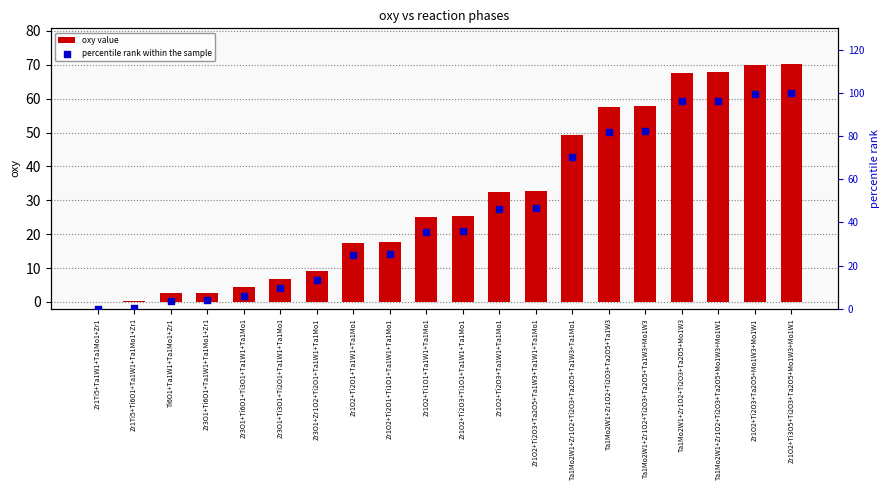

Which series contains the highest Y value?

percentile rank within the sample